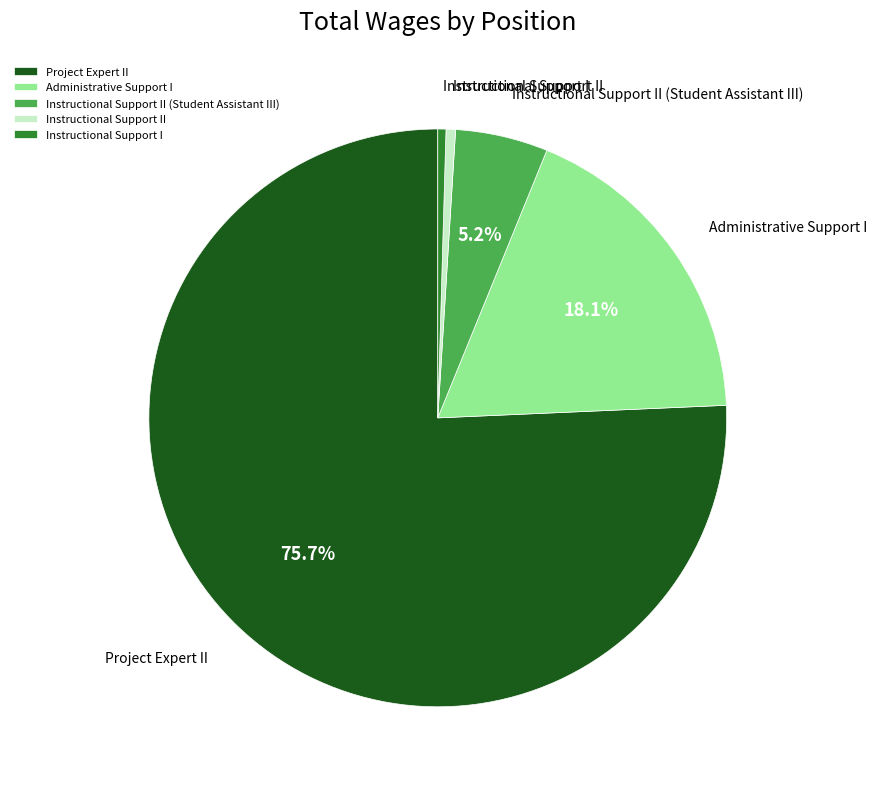

The Instructional Support II (Student Assistant III) slice represents 1% of the pie. True or false?

False